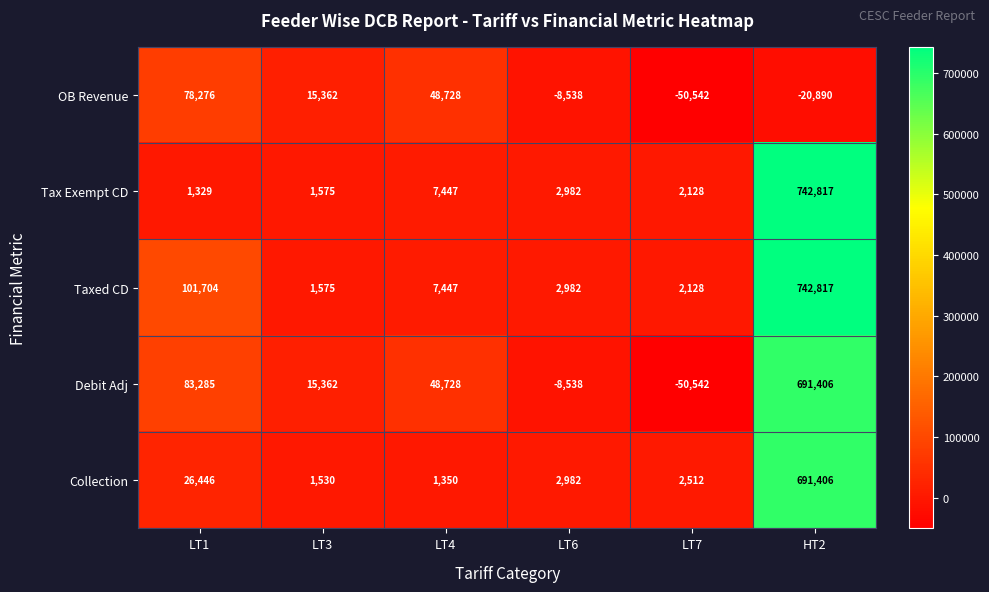

List the labels in order of Taxed CD value, largest first.

HT2, LT1, LT4, LT6, LT7, LT3